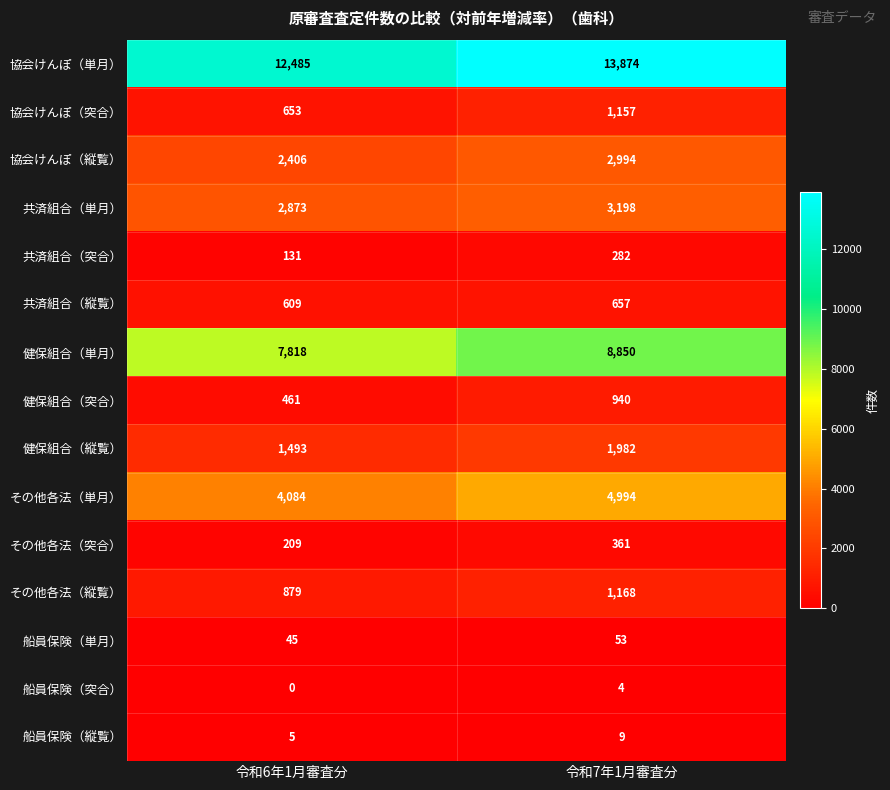

Reading left to right, extract all data points from this chart.

協会けんぽ（単月）: 令和6年1月審査分=12485	令和7年1月審査分=13874
協会けんぽ（突合）: 令和6年1月審査分=653	令和7年1月審査分=1157
協会けんぽ（縦覧）: 令和6年1月審査分=2406	令和7年1月審査分=2994
共済組合（単月）: 令和6年1月審査分=2873	令和7年1月審査分=3198
共済組合（突合）: 令和6年1月審査分=131	令和7年1月審査分=282
共済組合（縦覧）: 令和6年1月審査分=609	令和7年1月審査分=657
健保組合（単月）: 令和6年1月審査分=7818	令和7年1月審査分=8850
健保組合（突合）: 令和6年1月審査分=461	令和7年1月審査分=940
健保組合（縦覧）: 令和6年1月審査分=1493	令和7年1月審査分=1982
その他各法（単月）: 令和6年1月審査分=4084	令和7年1月審査分=4994
その他各法（突合）: 令和6年1月審査分=209	令和7年1月審査分=361
その他各法（縦覧）: 令和6年1月審査分=879	令和7年1月審査分=1168
船員保険（単月）: 令和6年1月審査分=45	令和7年1月審査分=53
船員保険（突合）: 令和6年1月審査分=0	令和7年1月審査分=4
船員保険（縦覧）: 令和6年1月審査分=5	令和7年1月審査分=9